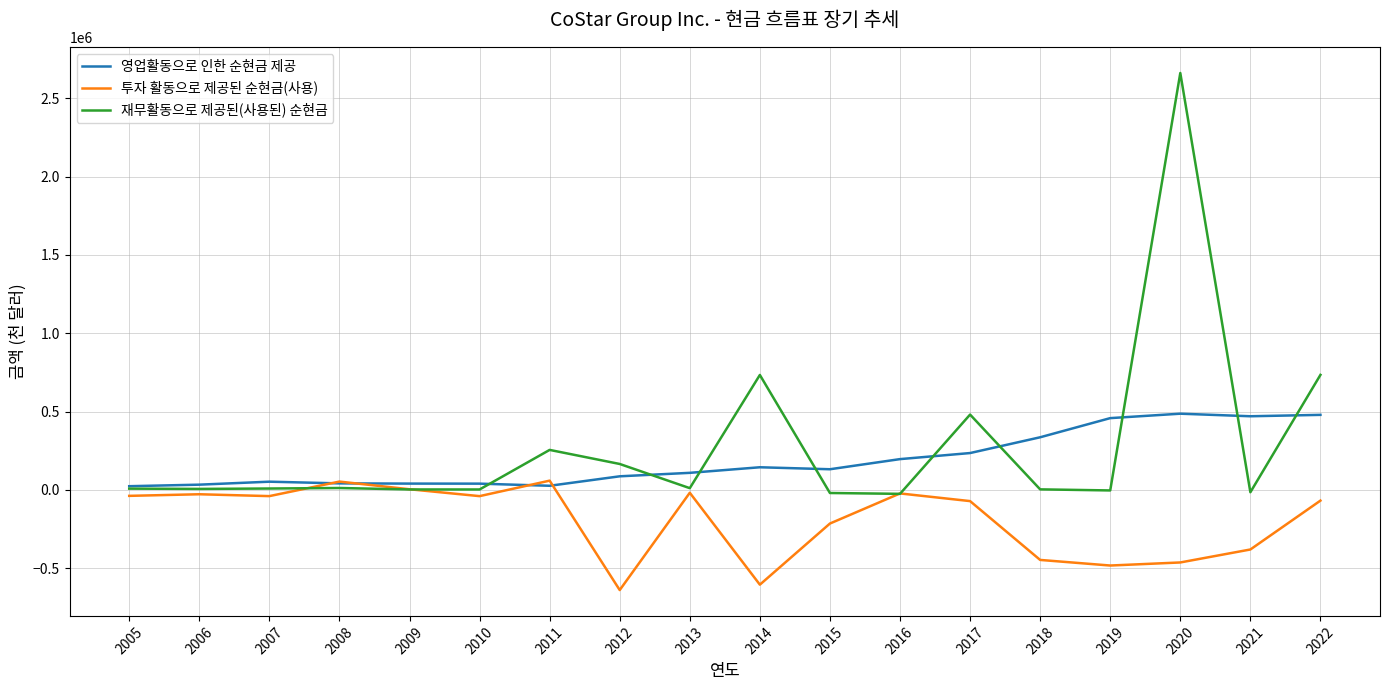

At which category is the sum across all series the highest?

2020